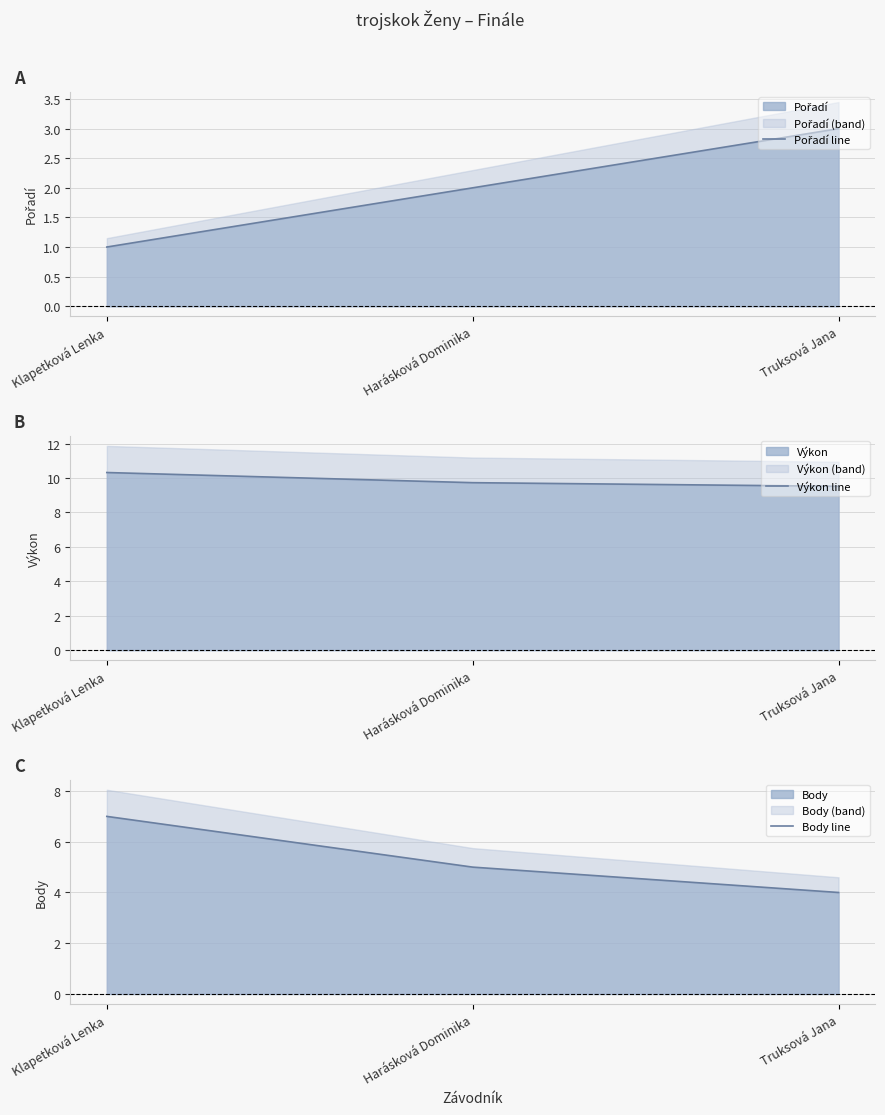

The value of Pořadí line at Klapetková Lenka is 1.0. True or false?

True